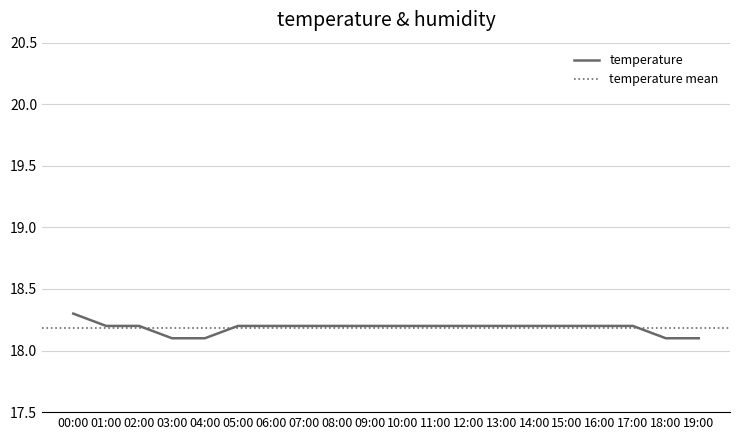

Count the values in the range 18 to 19.

20